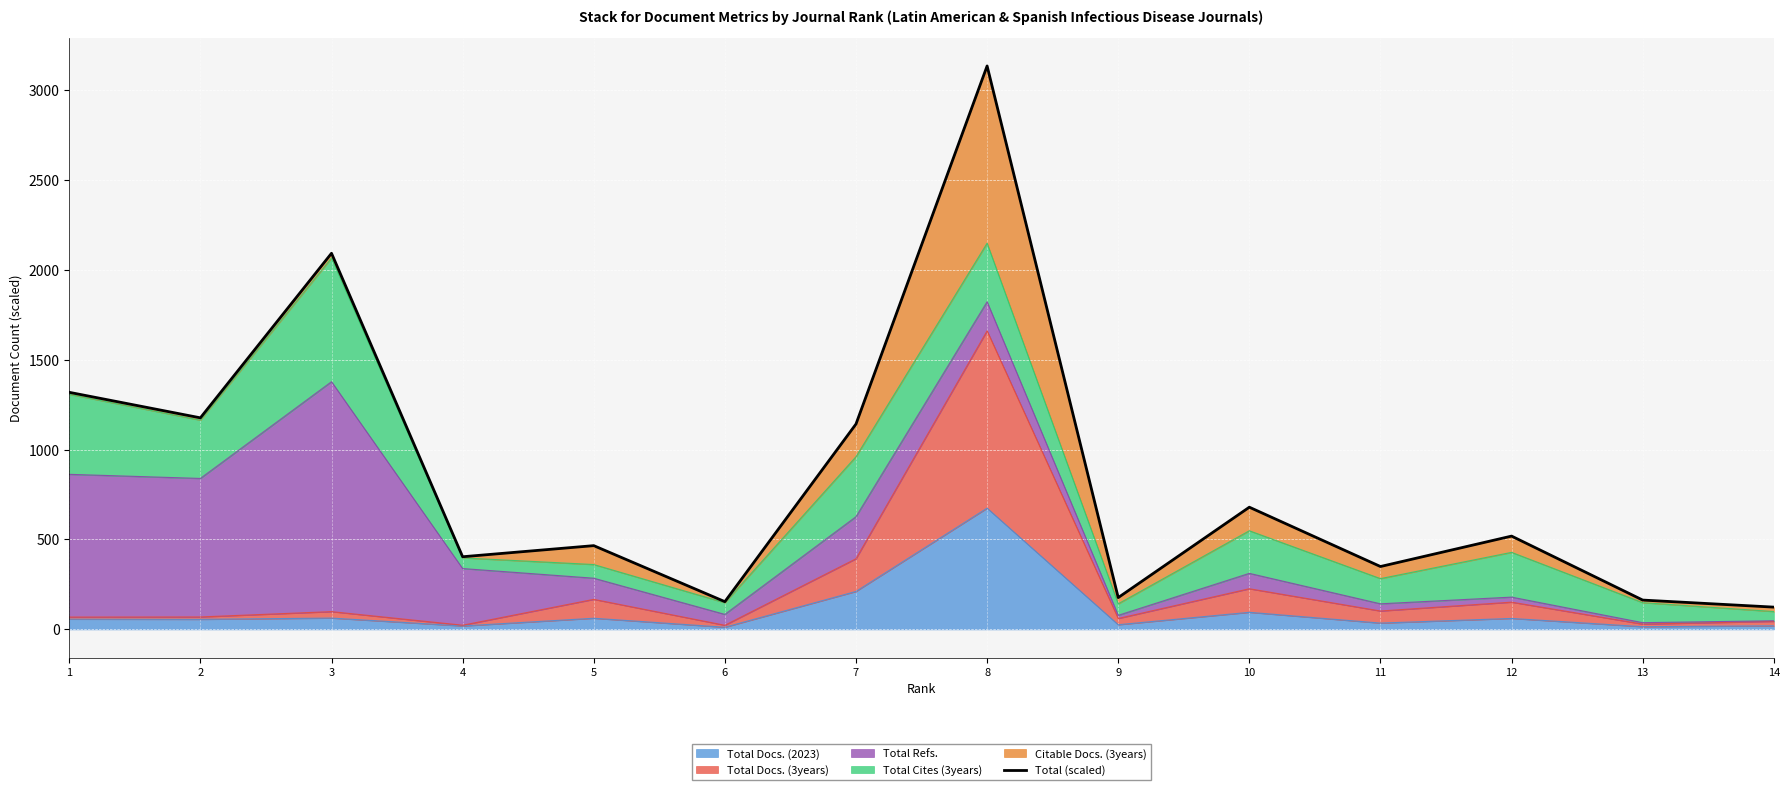

List the labels in order of value, smallest first.

14, 6, 13, 9, 11, 4, 5, 12, 10, 7, 2, 1, 3, 8